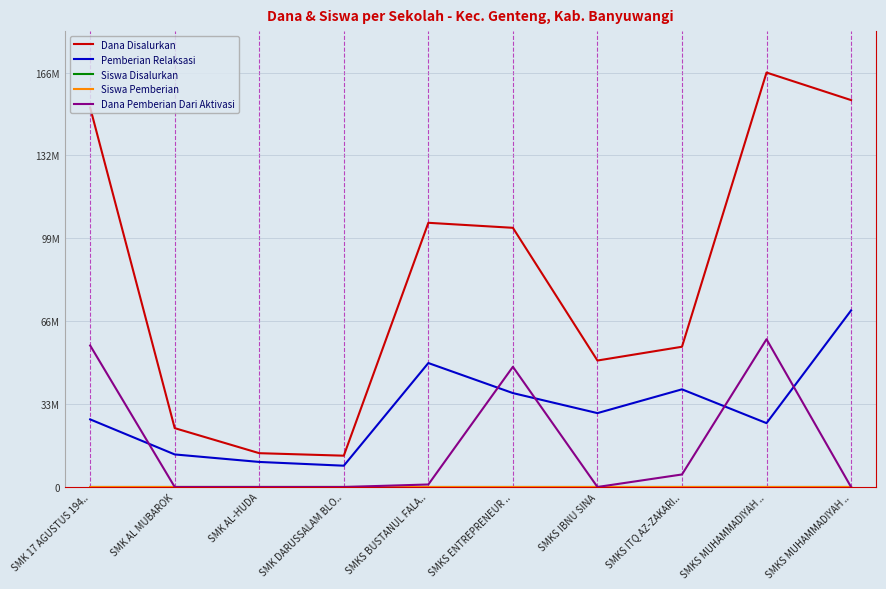

Does the chart display data point markers on the line(s)?

No